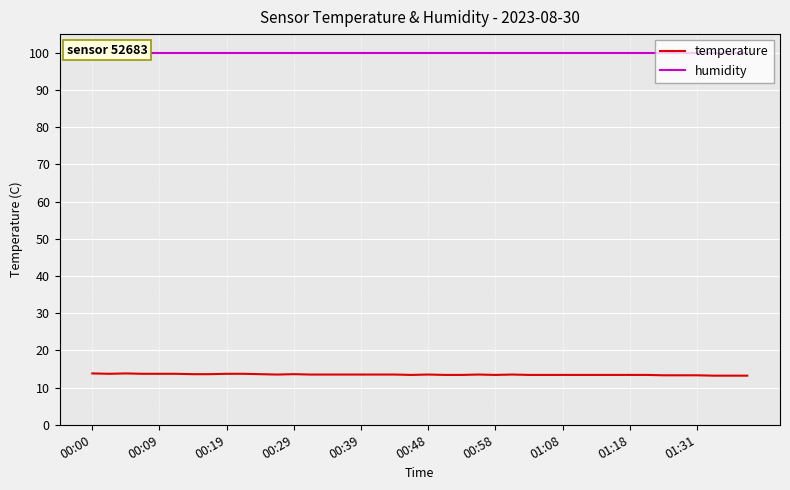

True or false: temperature has a value of 18.4 at 21.

False